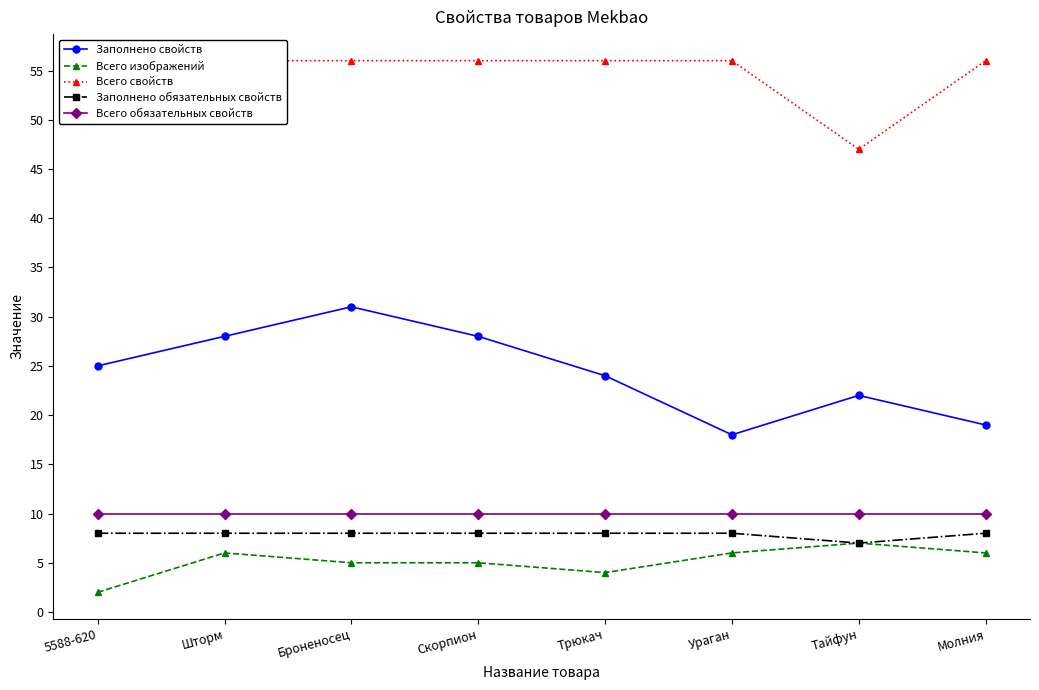

At which category is the sum across all series the highest?

Броненосец